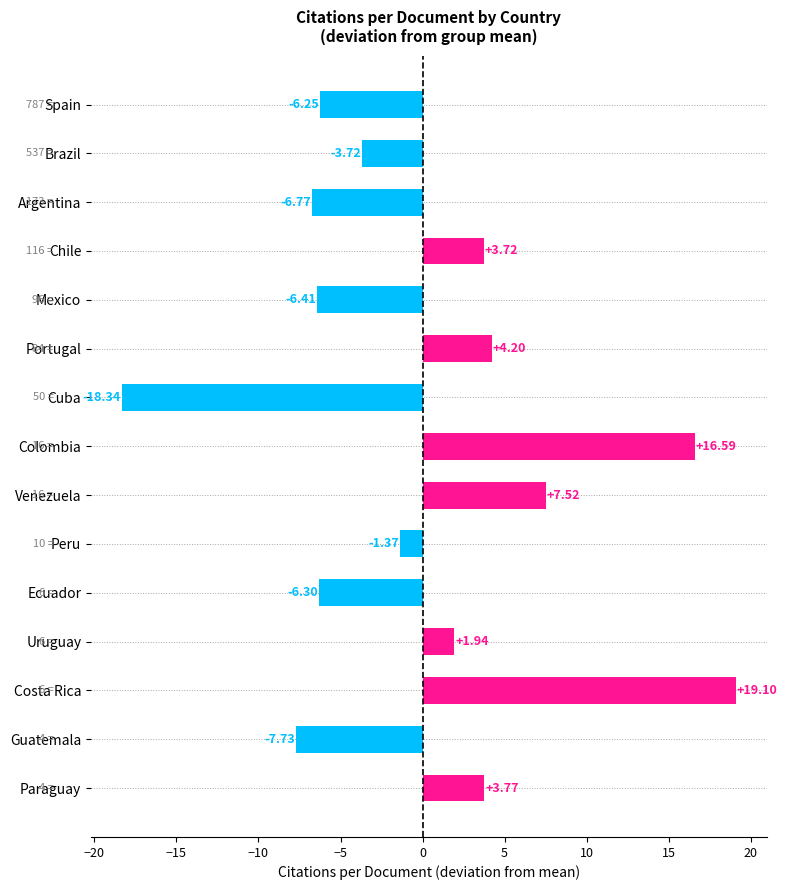

What is the change in value from Costa Rica to Chile?

-15.4